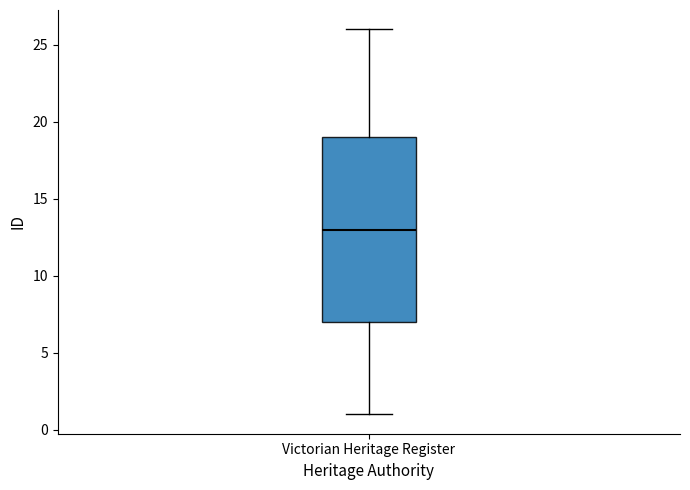

Where is the lower edge of the box for Victorian Heritage Register on the y-axis? The values are not printed on the chart, so give them approximately, as read against the axis.

7